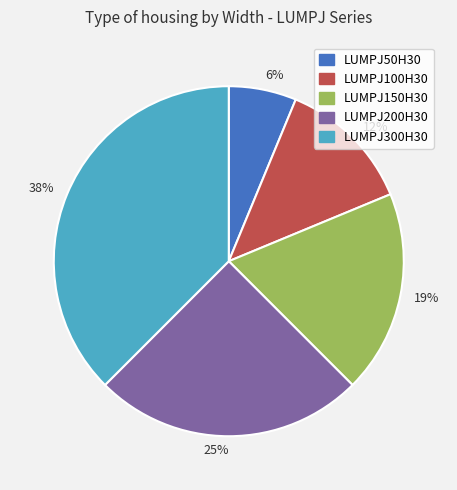

Rank the categories by value from highest to lowest.

38%, 25%, 19%, 12%, 6%